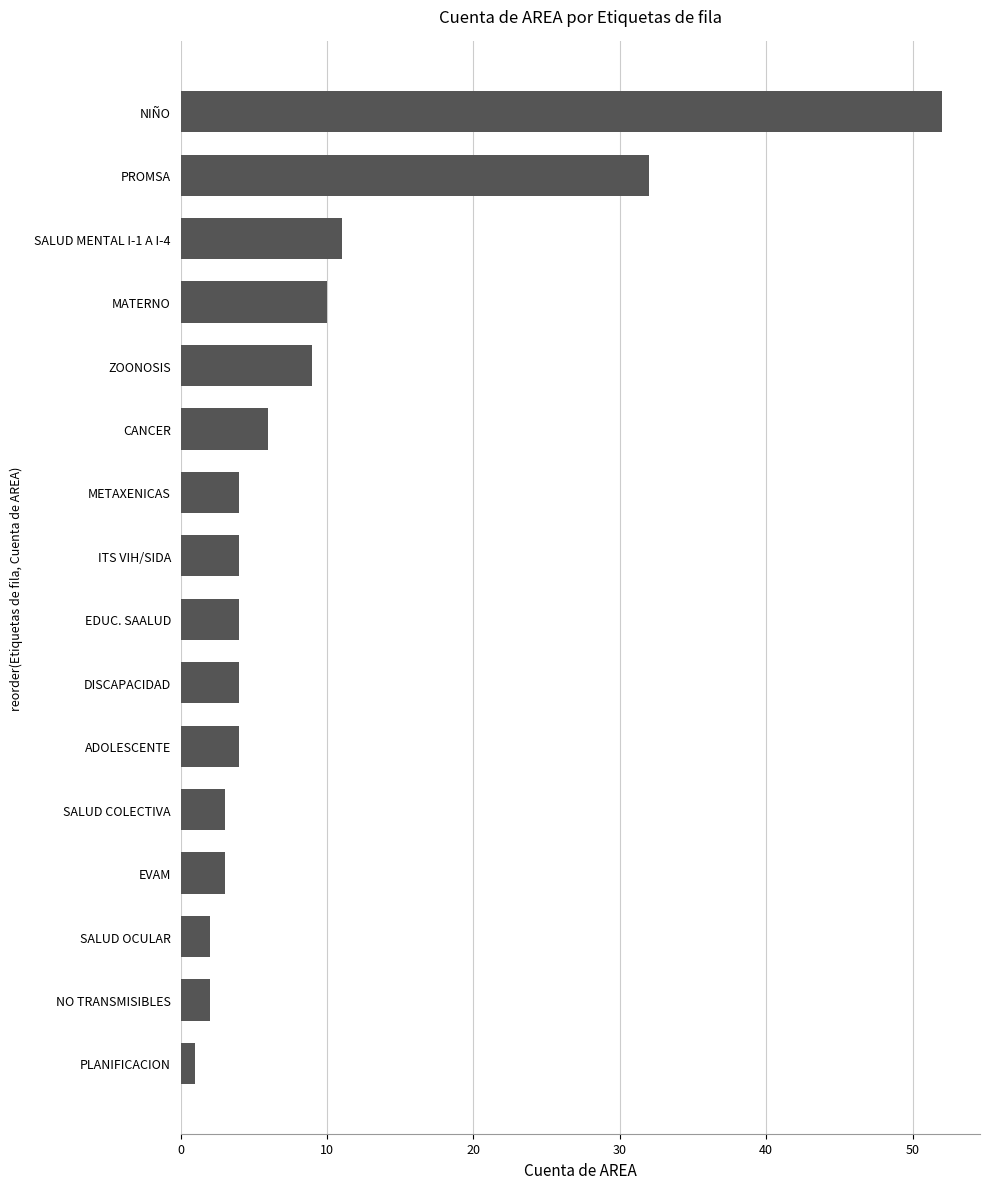

Reading top to bottom, extract all data points from this chart.

52	32	11	10	9	6	4	4	4	4	4	3	3	2	2	1